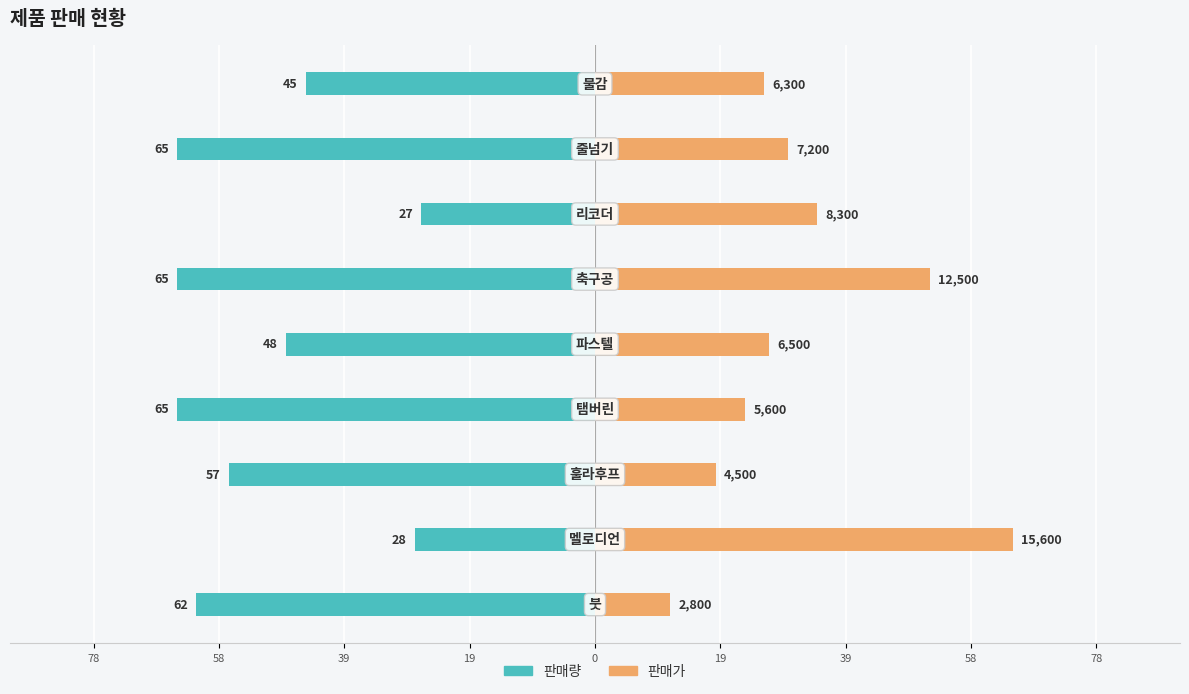

The 판매가 series shows 34.6 at 39. True or false?

True